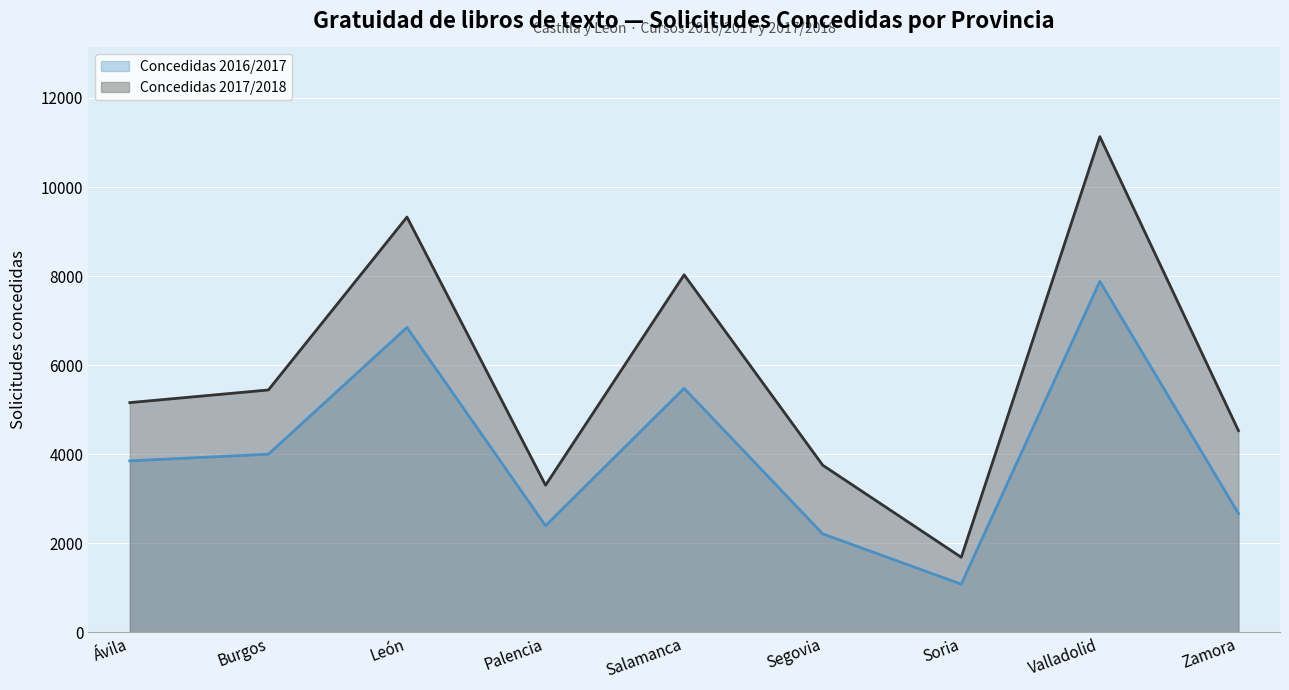

How many data points does each series have?

9